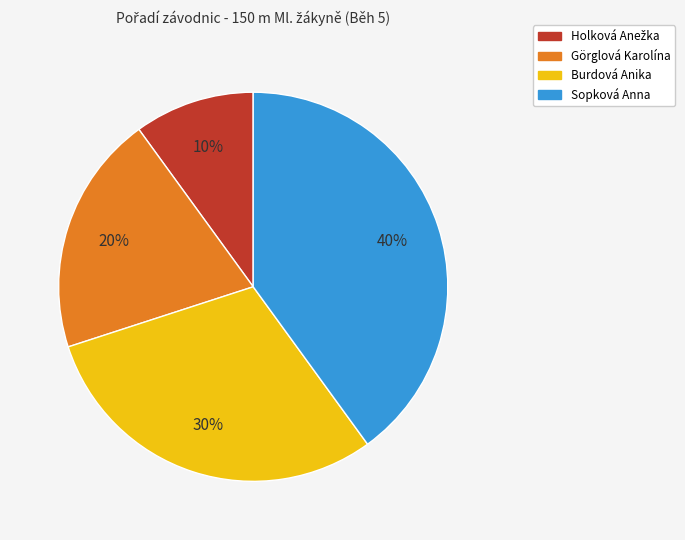

How many segments does this pie chart have?

4